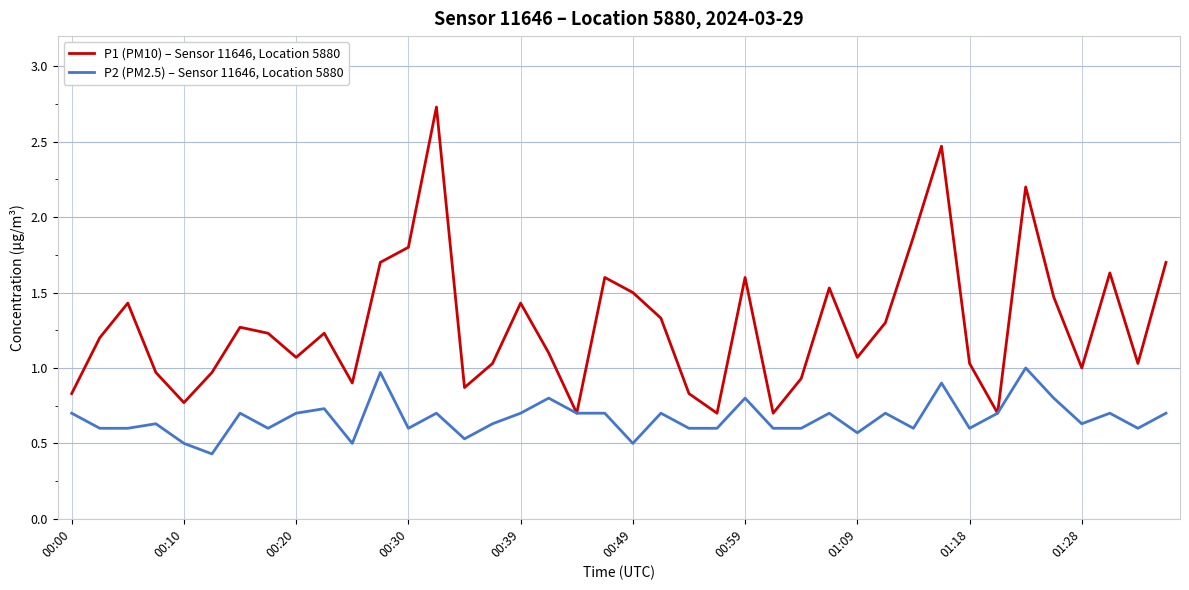

Which series has the largest total across all categories?

P1 (PM10) – Sensor 11646, Location 5880